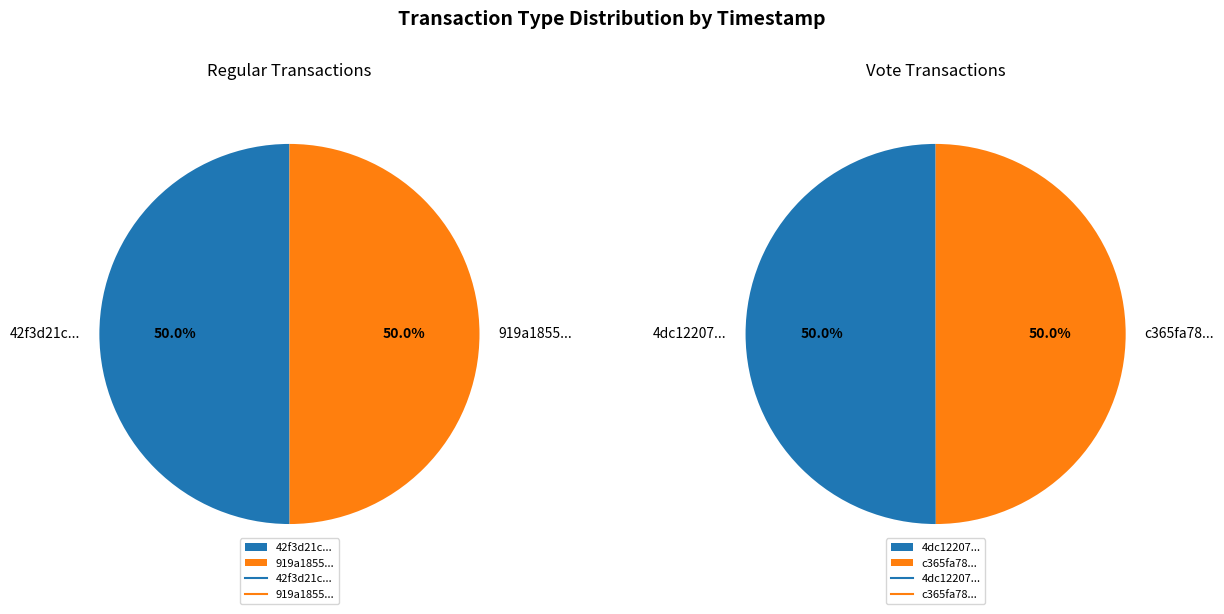

The 0 slice represents 50% of the pie. True or false?

True